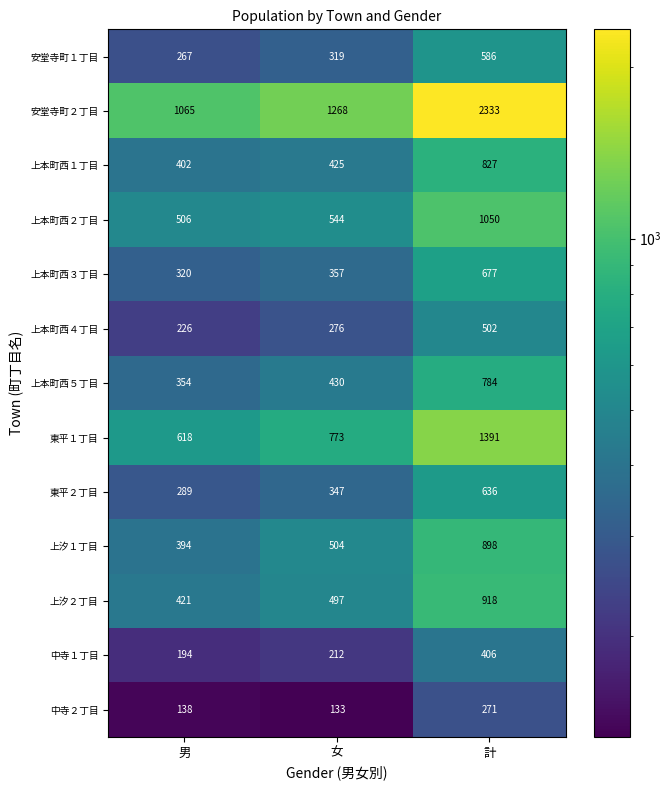

At how many categories does at least one series exceed 1049?

3